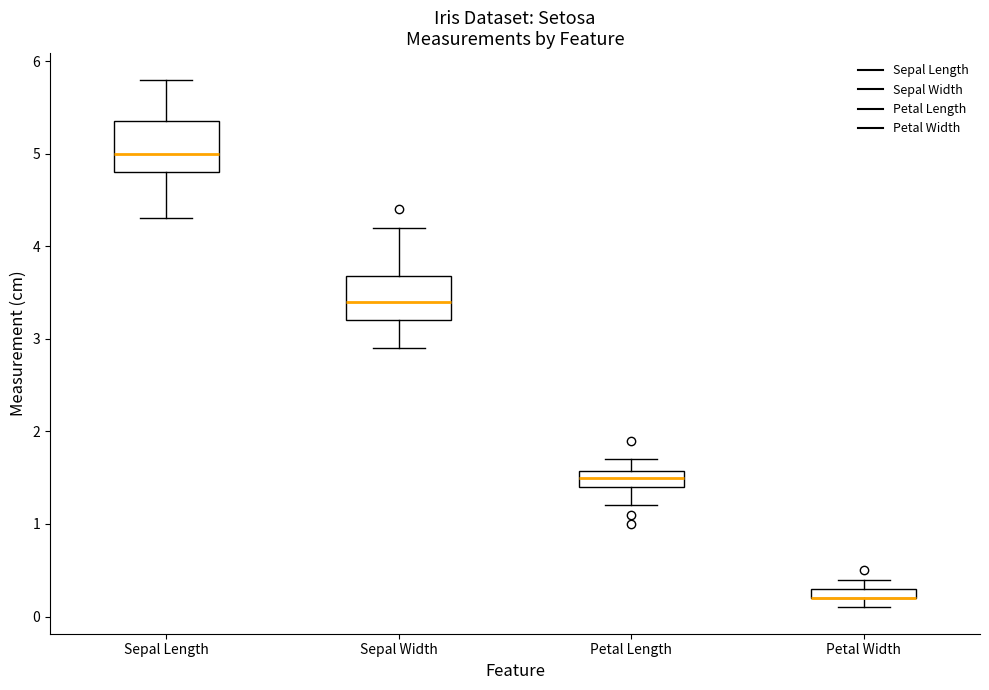

Where is the upper edge of the box for Petal Width on the y-axis? The values are not printed on the chart, so give them approximately, as read against the axis.

0.3